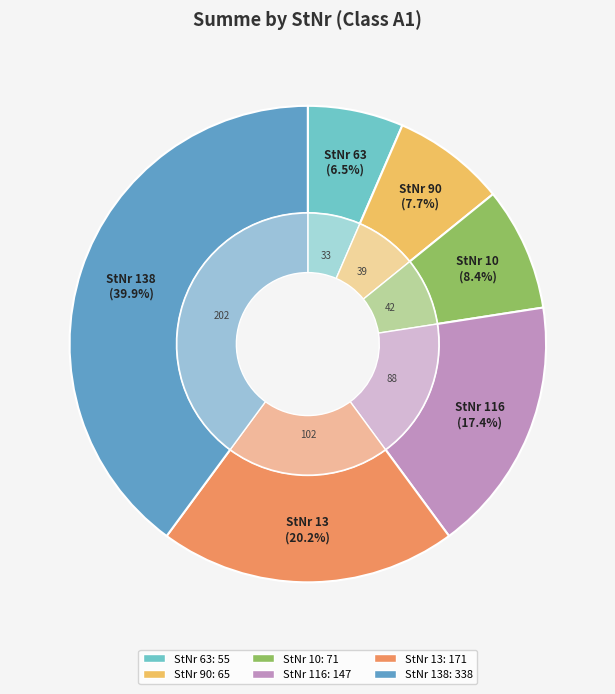

Rank the categories by value from lowest to highest.

63, 90, 10, 116, 13, 138